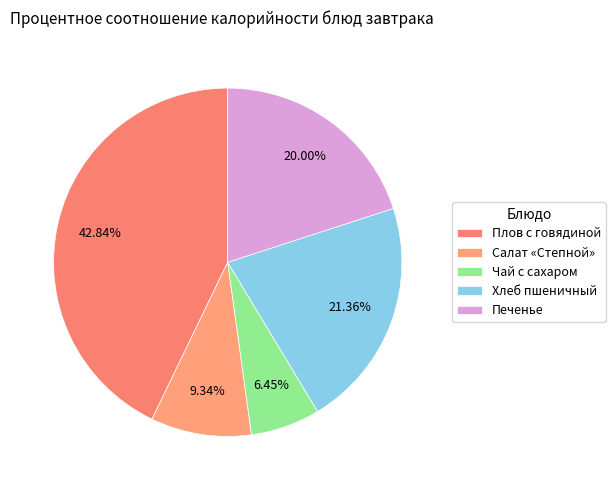

How many segments does this pie chart have?

5